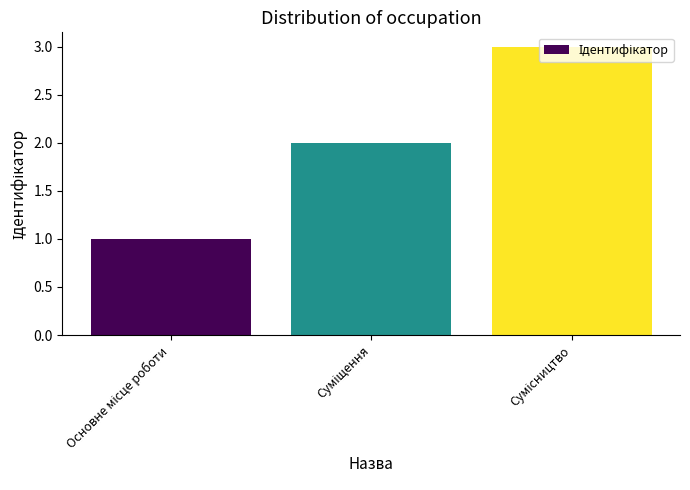

Reading left to right, transcribe all the data shown in this chart.

1	2	3